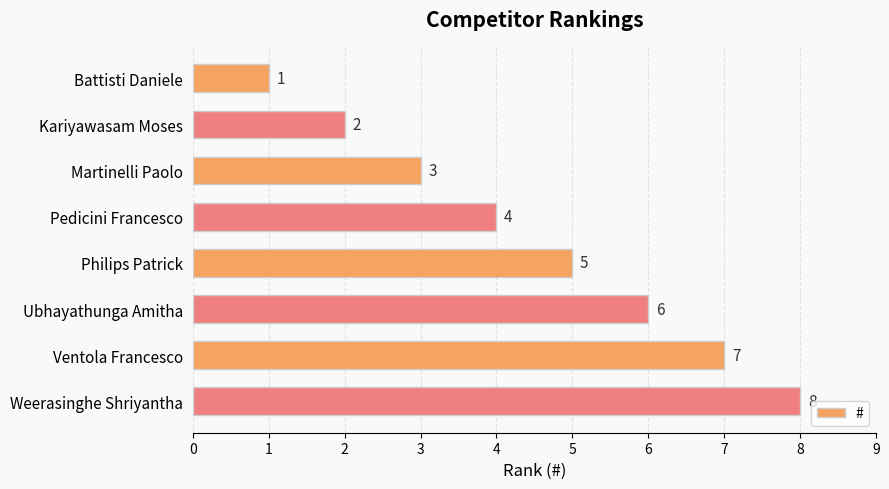

Where is the data nearest to the value 4?

Pedicini Francesco